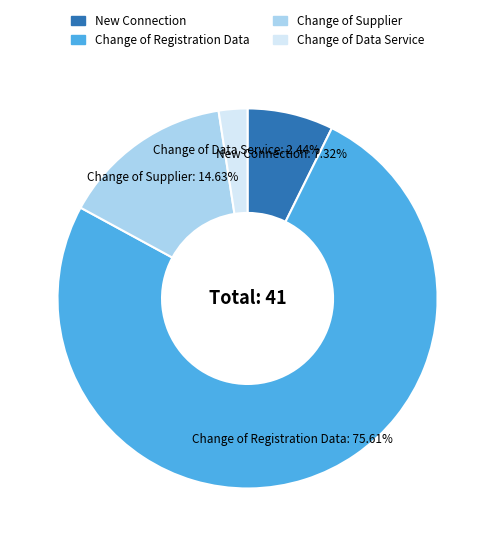

How many segments does this pie chart have?

4